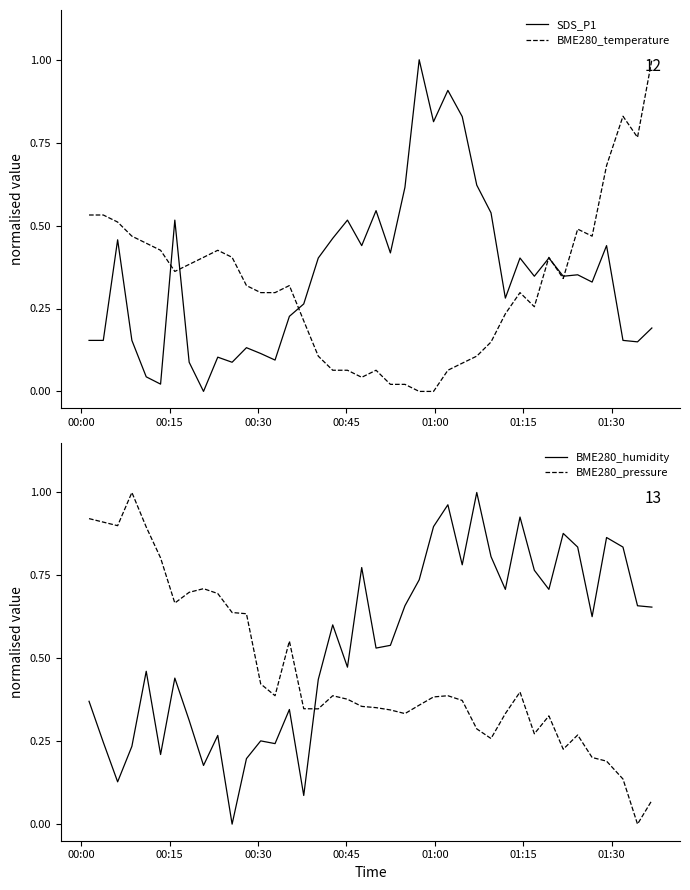

What are all the series names shown in the legend?

SDS_P1, BME280_temperature, BME280_humidity, BME280_pressure